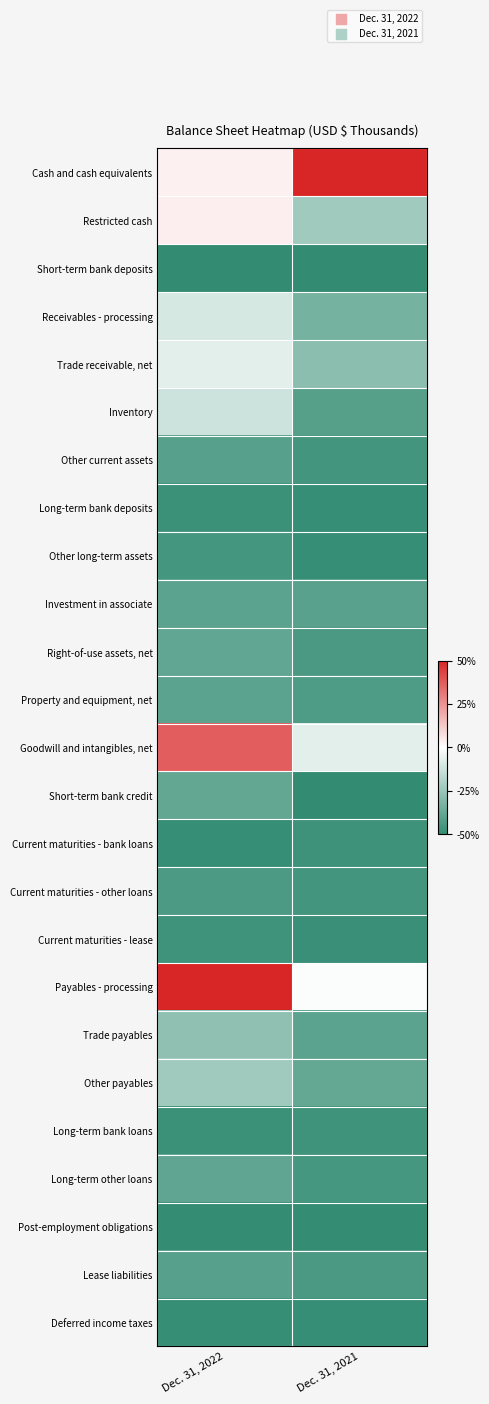

Between Dec. 31, 2022 and Dec. 31, 2021, which series saw the biggest shift?

Payables - processing